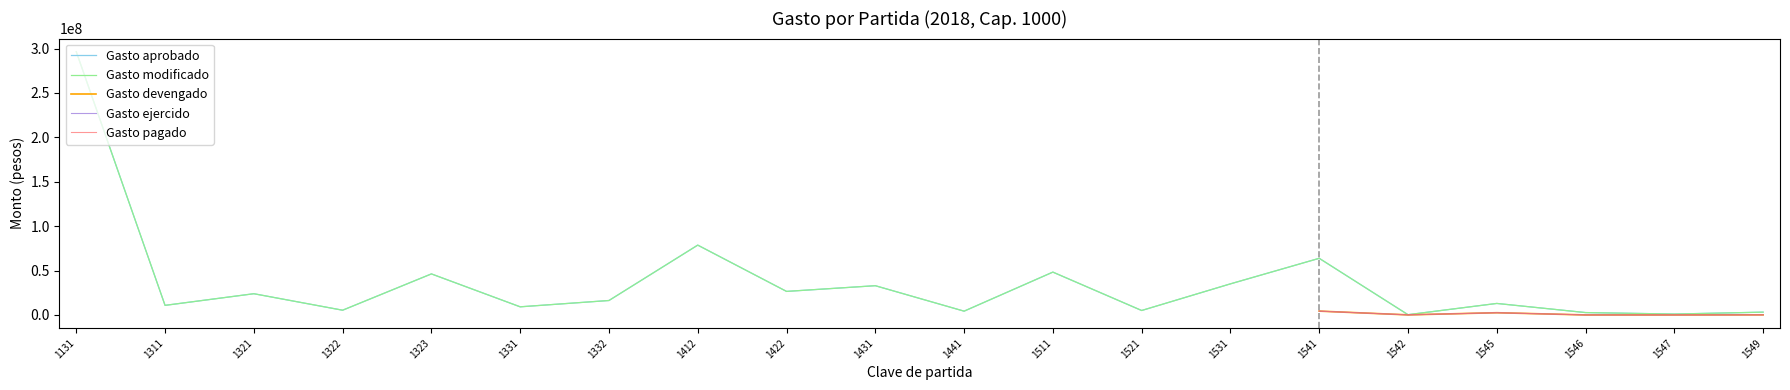

What is the highest value of the Gasto aprobado series?

296394262.0